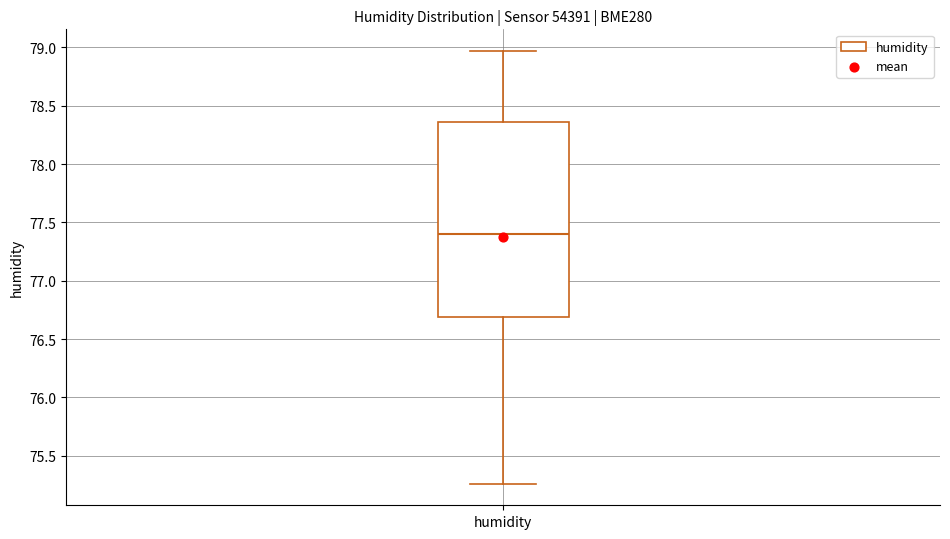

Where does the lower whisker of the box for humidity end on the y-axis? The values are not printed on the chart, so give them approximately, as read against the axis.

75.25